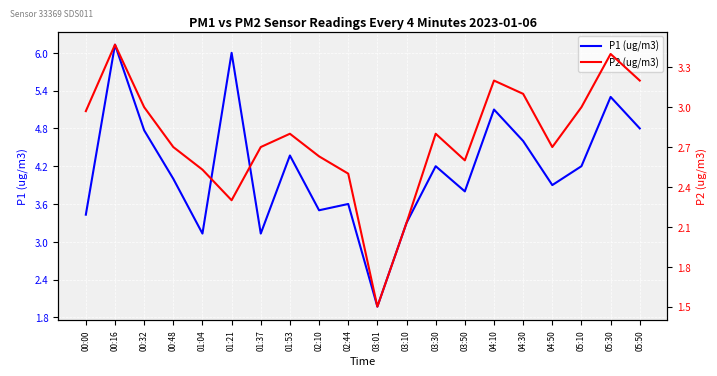

True or false: P2 (ug/m3) and P1 (ug/m3) intersect in this chart.

False